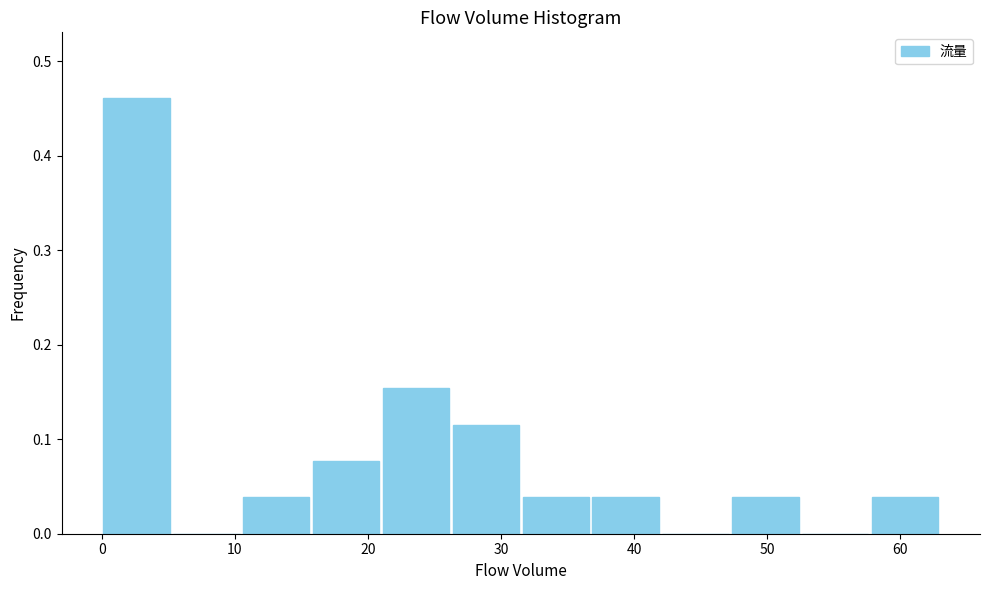

Reading left to right, list every bar in this chart as the range it spans on the x-axis followed by its height. Neither the bar edges nor the heights are printed on the chart, so give them approximately, as read against the axes.

0 to 5: 0.46
5 to 11: 0
11 to 16: 0.04
16 to 21: 0.08
21 to 26: 0.15
26 to 32: 0.12
32 to 37: 0.04
37 to 42: 0.04
42 to 47: 0
47 to 53: 0.04
53 to 58: 0
58 to 63: 0.04